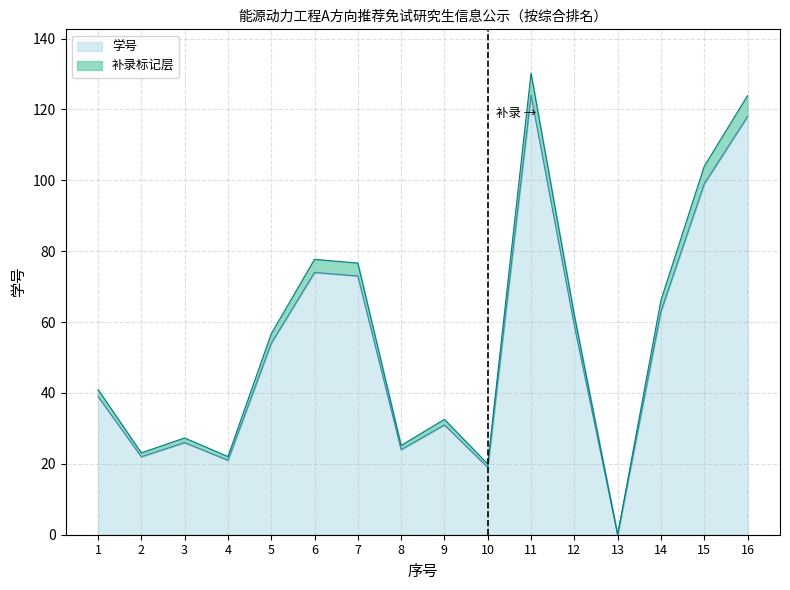

Count the number of categories in the chart.

16